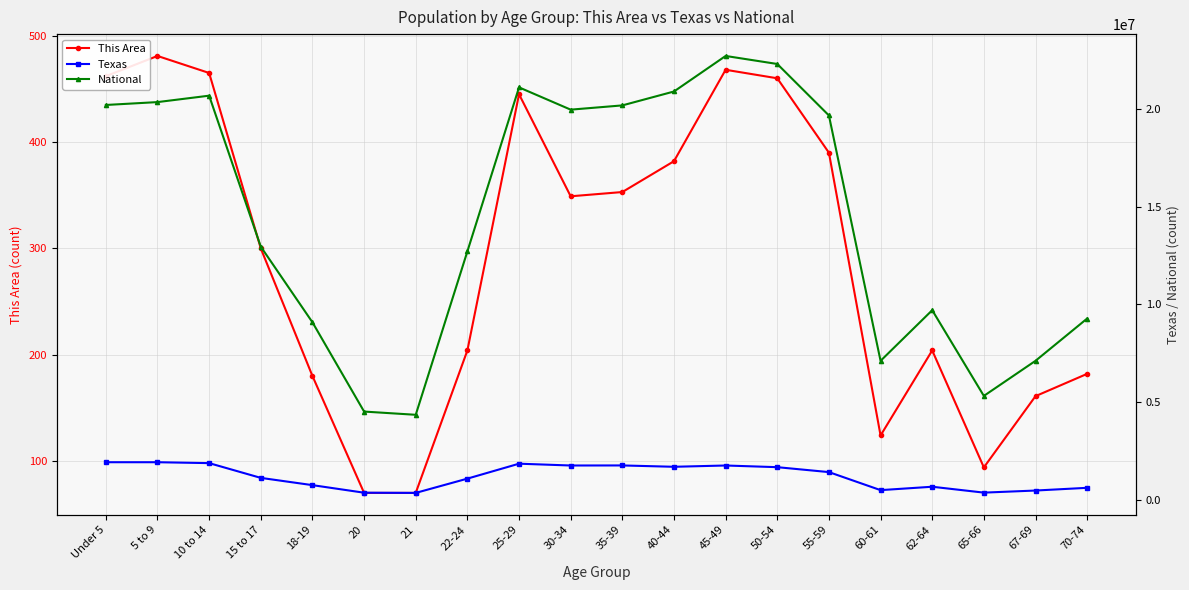

What is the sum of all Texas values?

24015931